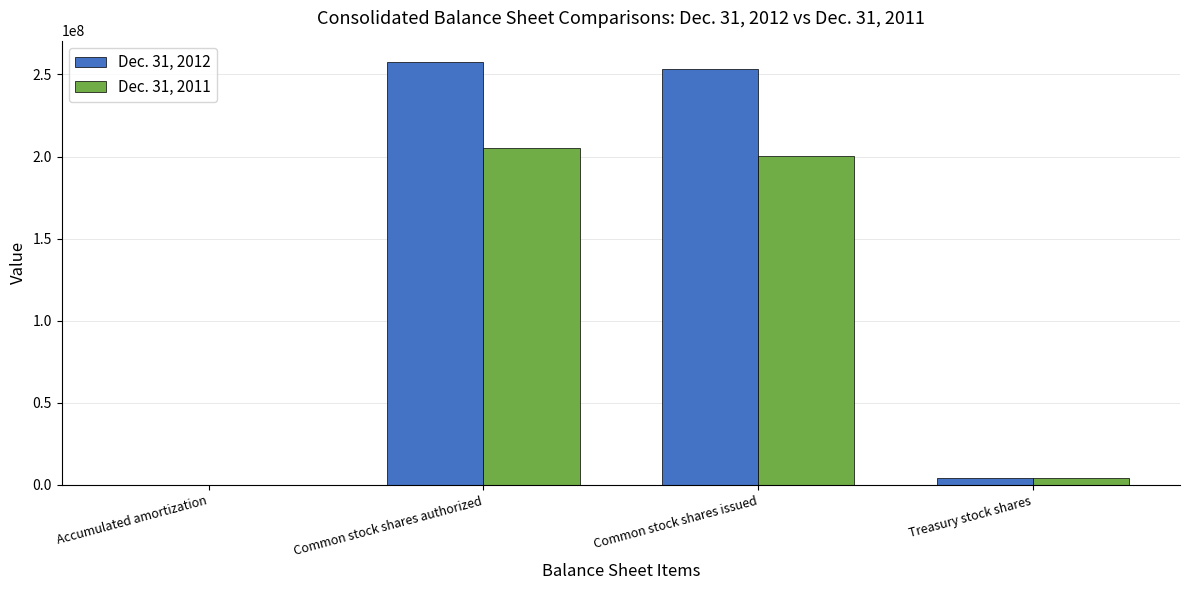

Count the number of data series in this chart.

2